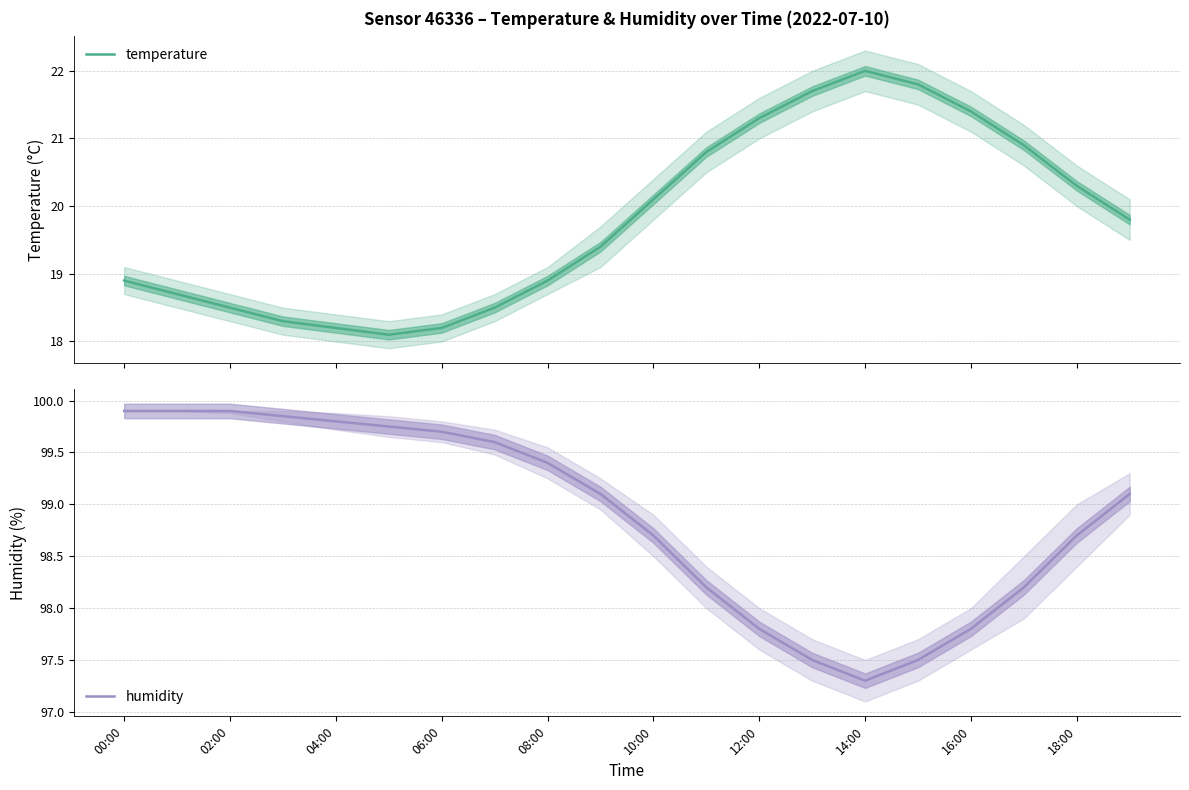

At which label does humidity first exceed 99?

00:00